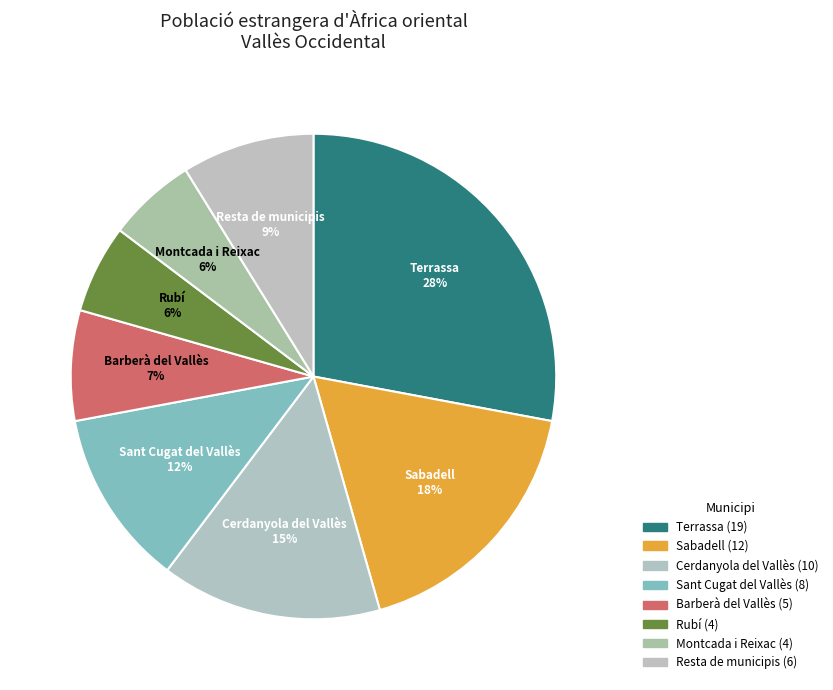

Between Cerdanyola del Vallès and Sant Cugat del Vallès, which is larger?

Cerdanyola del Vallès